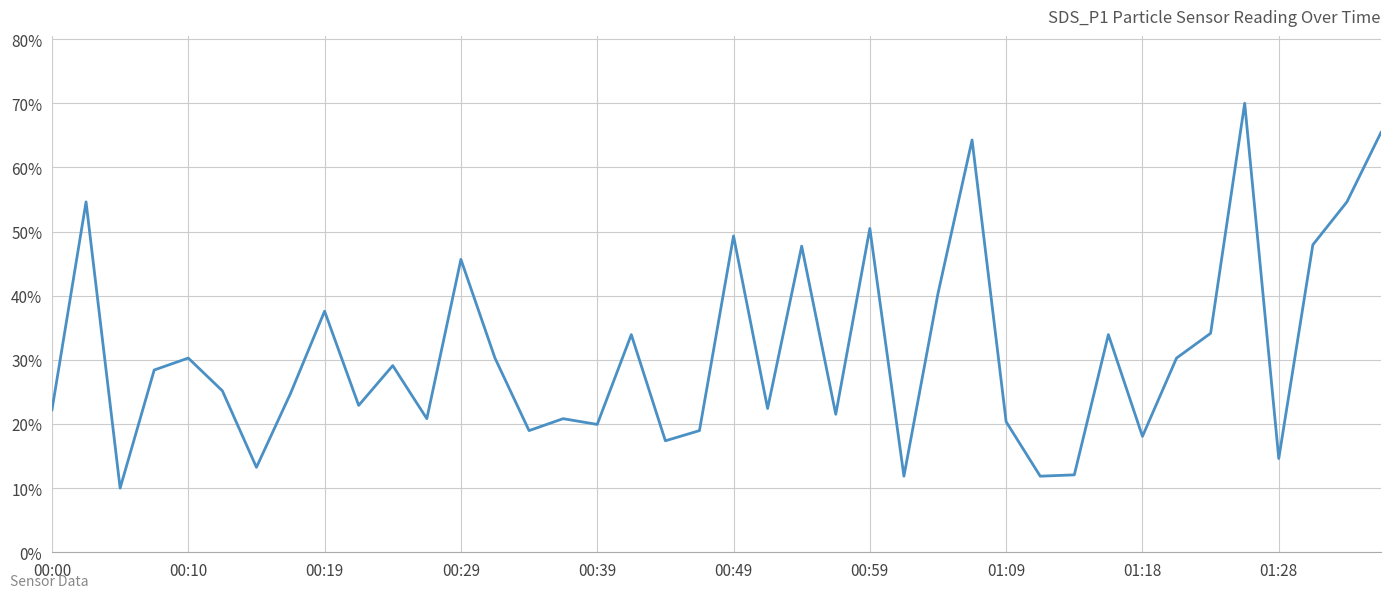

What is the maximum value shown in the chart?

70.0